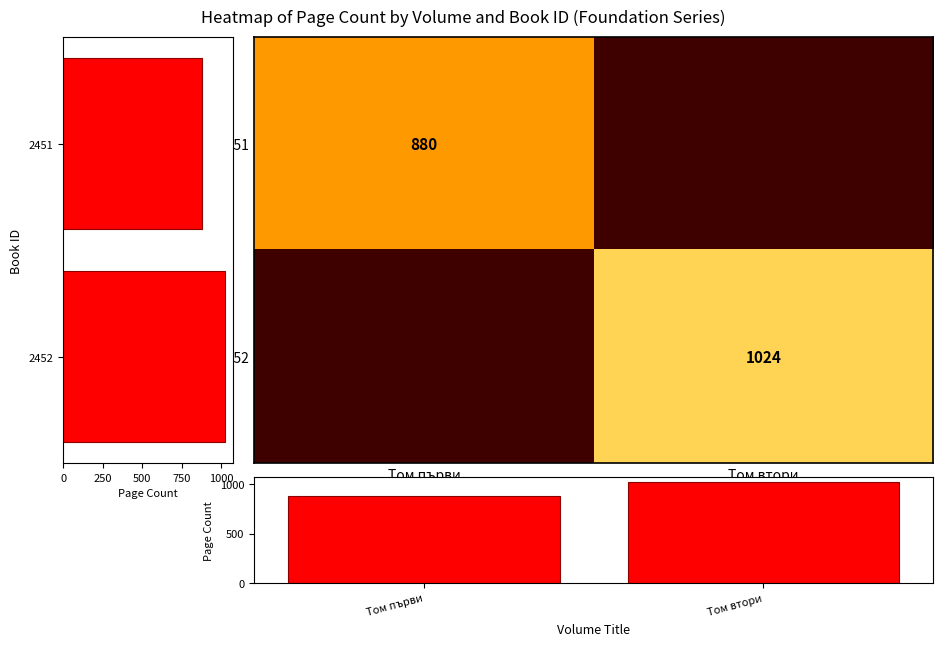

Count the number of categories in the chart.

2